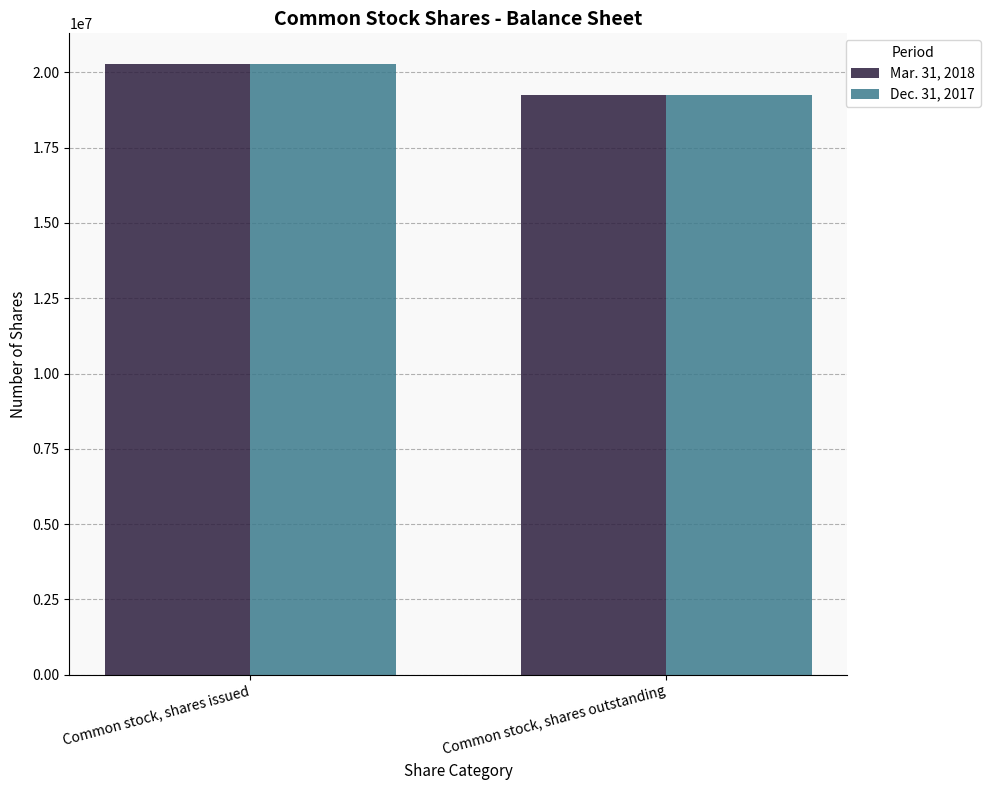

True or false: Dec. 31, 2017 has a value of 27149895 at Common stock, shares outstanding.

False